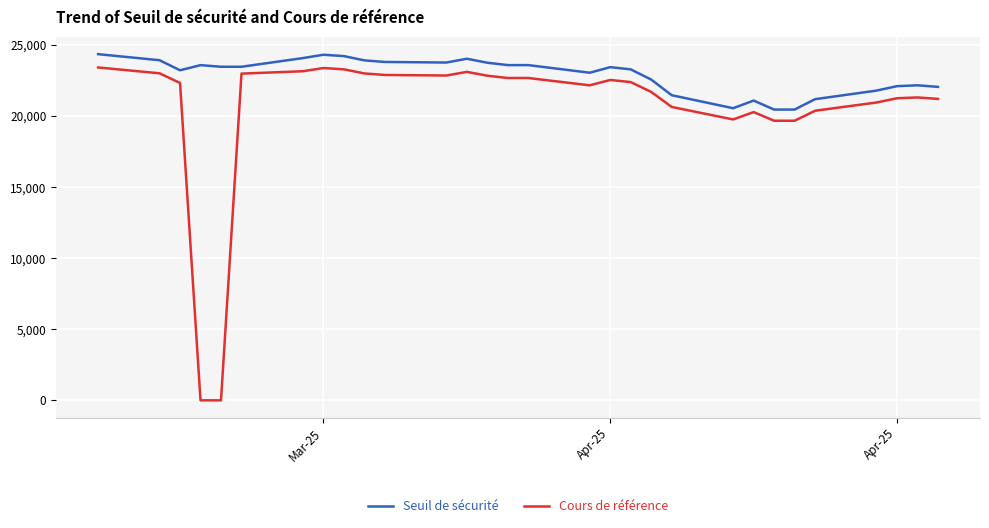

Which series has the largest total across all categories?

Seuil de sécurité